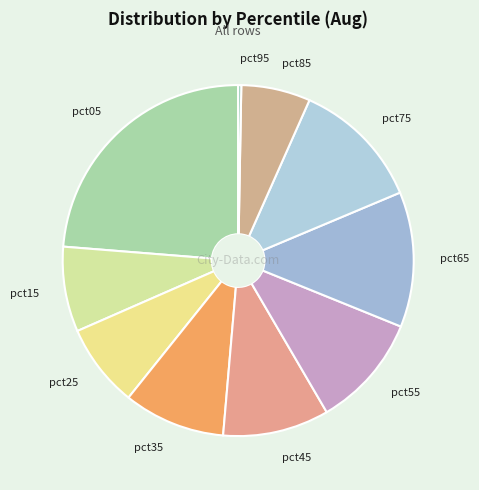

Is it true that pct25 is 1% of the pie?

False